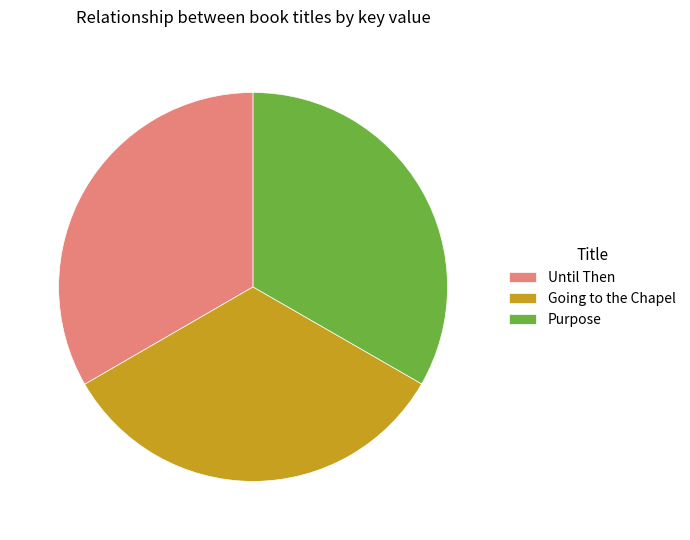

Is the sum of Until Then and Going to the Chapel greater than half?

Yes